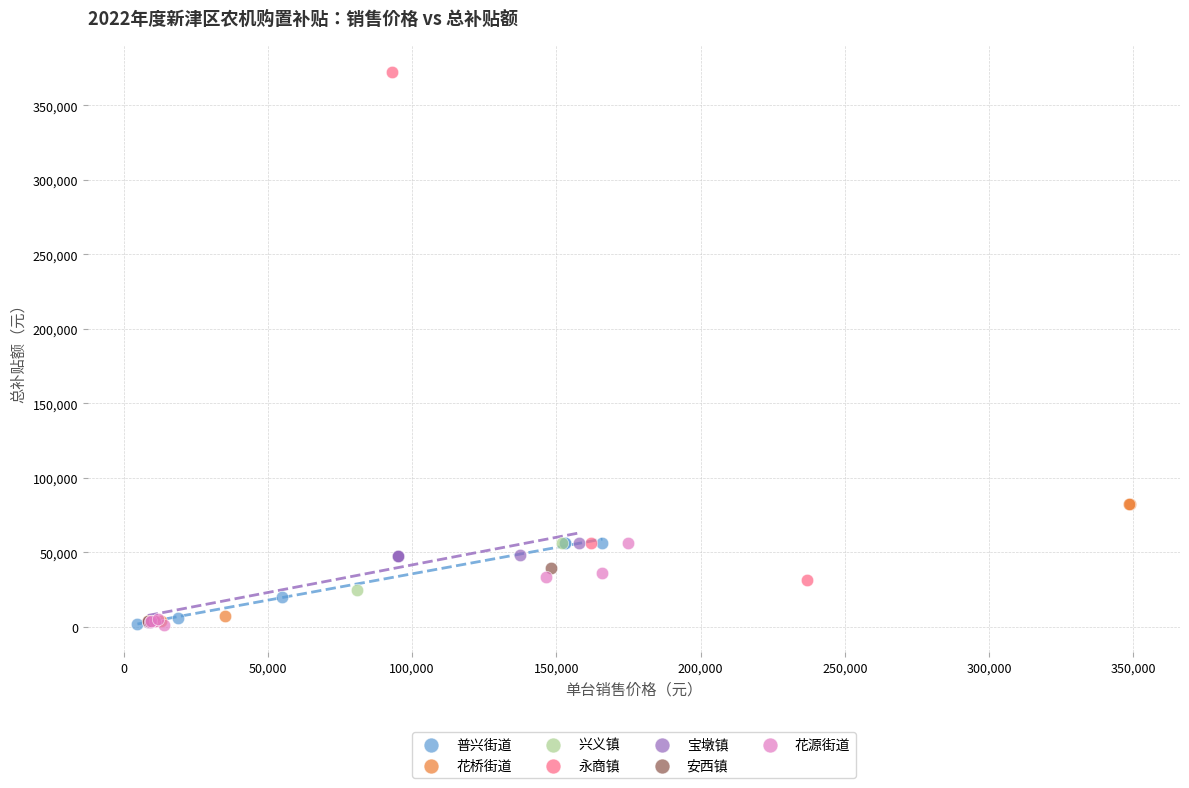

What are all the series names shown in the legend?

普兴街道, 花桥街道, 兴义镇, 永商镇, 宝墩镇, 安西镇, 花源街道